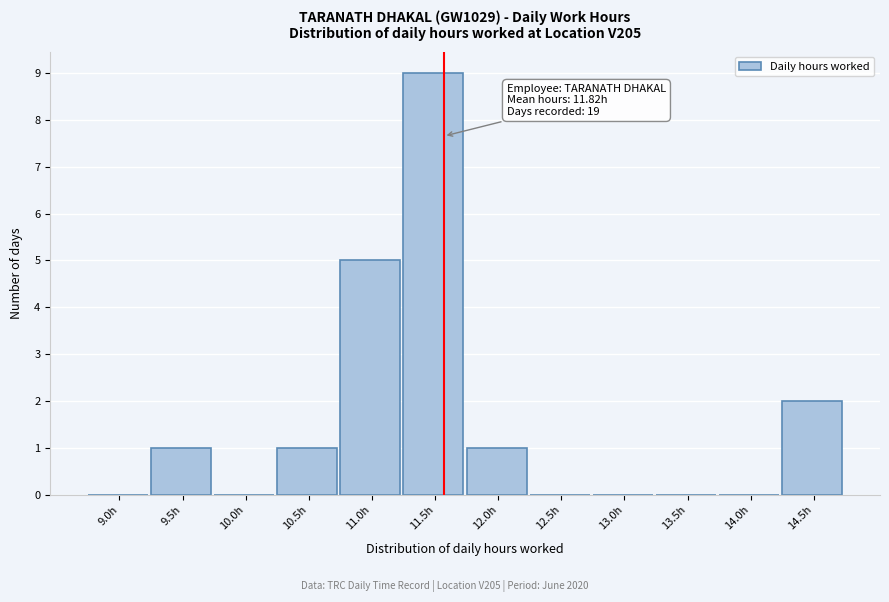

Reading right to left, what are all the values shown in this chart?

14.5h=2	14.0h=0	13.5h=0	13.0h=0	12.5h=0	12.0h=1	11.5h=9	11.0h=5	10.5h=1	10.0h=0	9.5h=1	9.0h=0